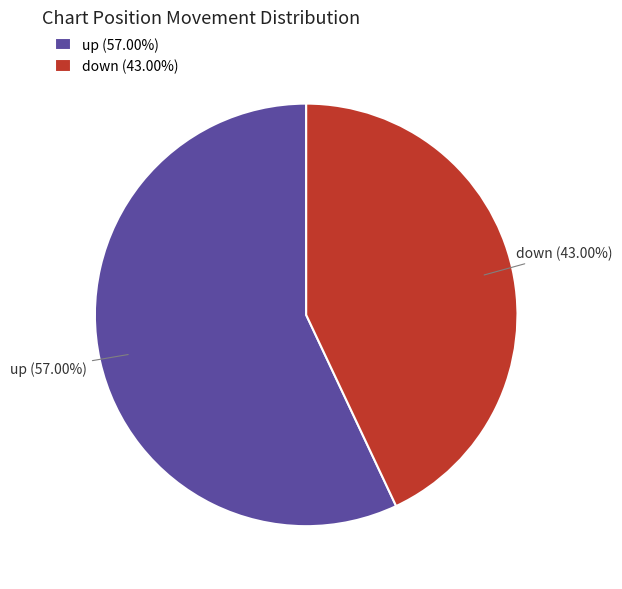

Does any single category account for the majority?

Yes